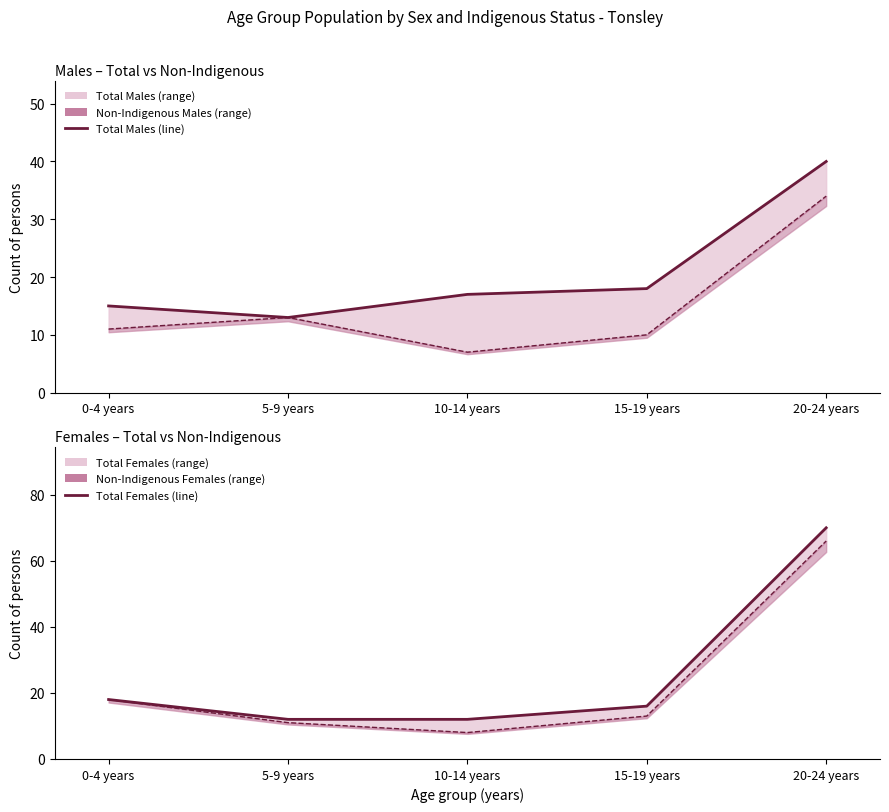

Is this an area chart (filled region under the line)?

No